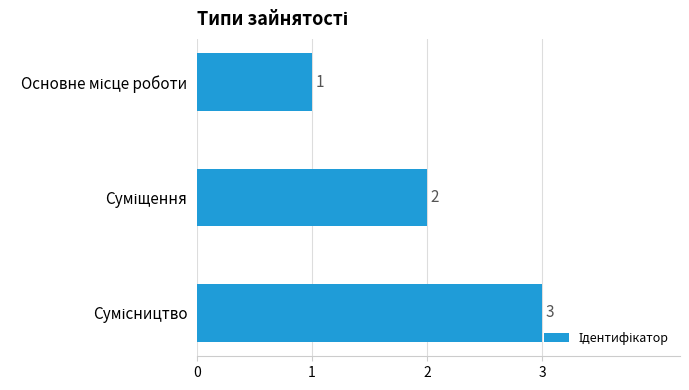

What is the difference between the maximum and second lowest values?

1